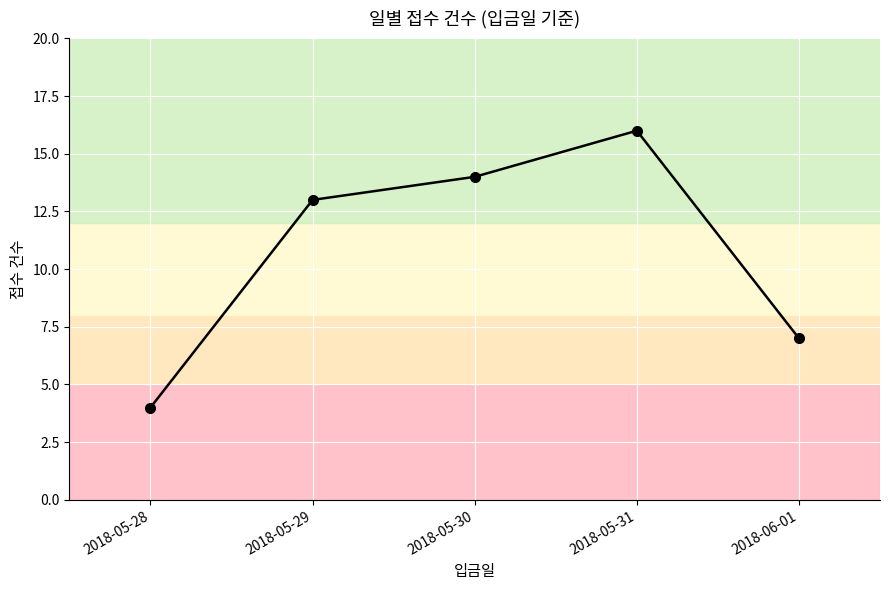

What is the change in value from 2018-05-28 to 2018-05-29?

+9